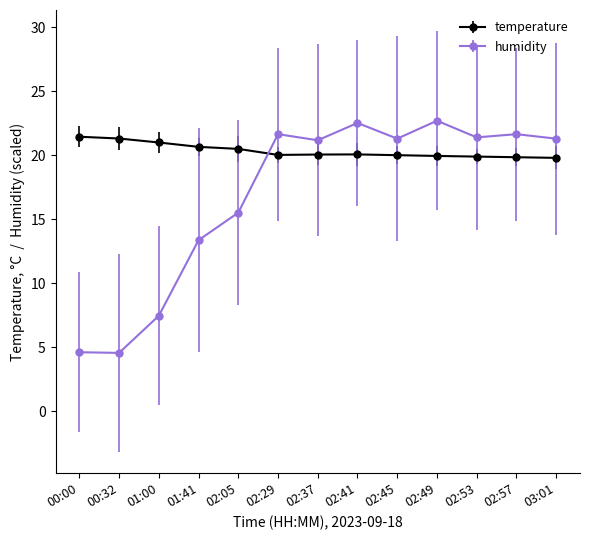

What is the value of the humidity point at the 11th from the left?

21.4